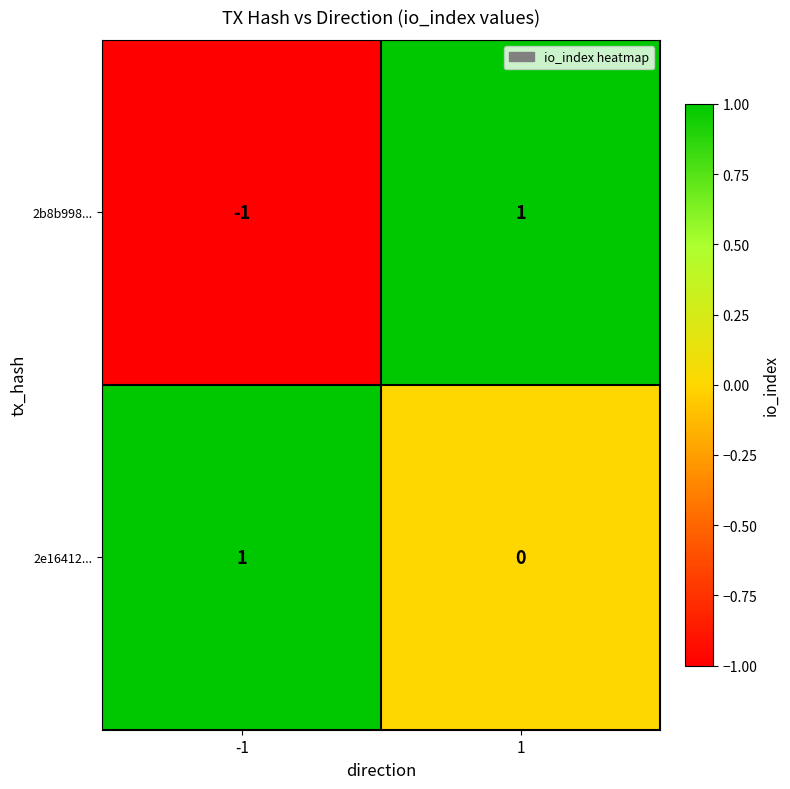

Reading right to left, list all the values displayed in this chart.

2b8b998...: 1	-1
2e16412...: 0	1